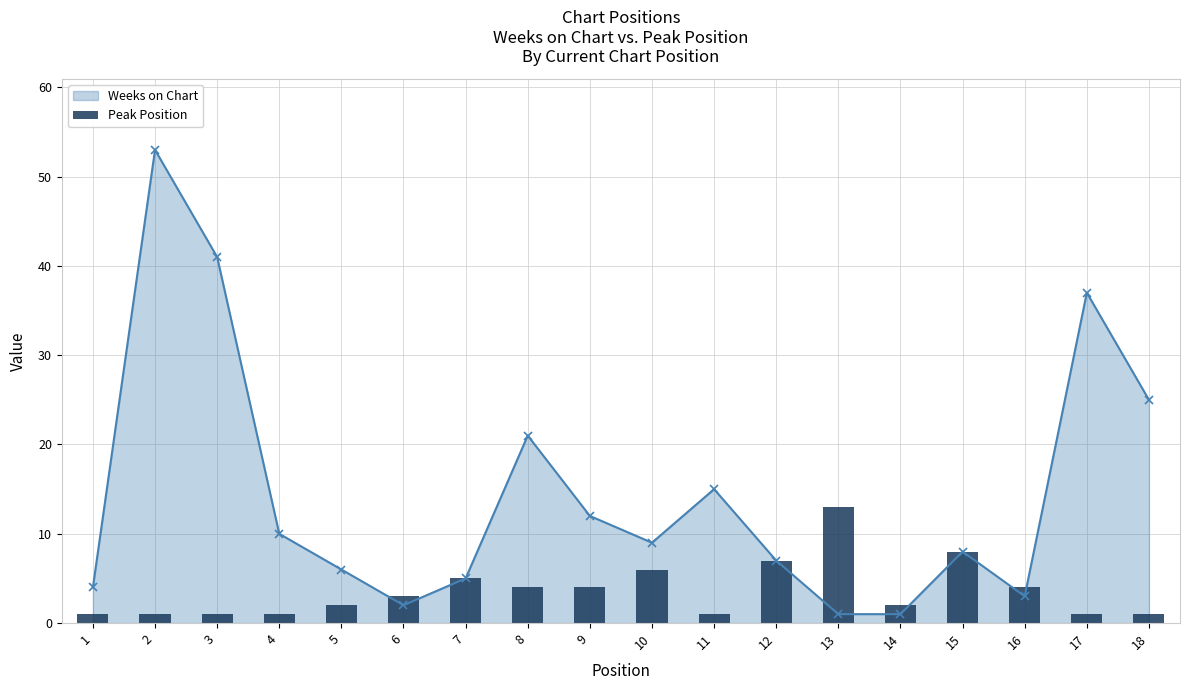

True or false: Weeks on Chart has a value of 26 at 3.

False